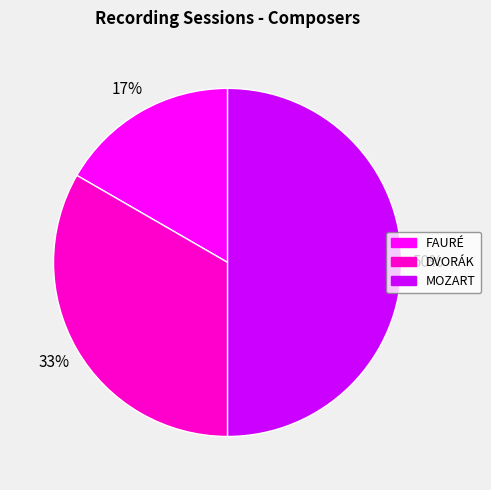

The DVORÁK slice represents 46% of the pie. True or false?

False